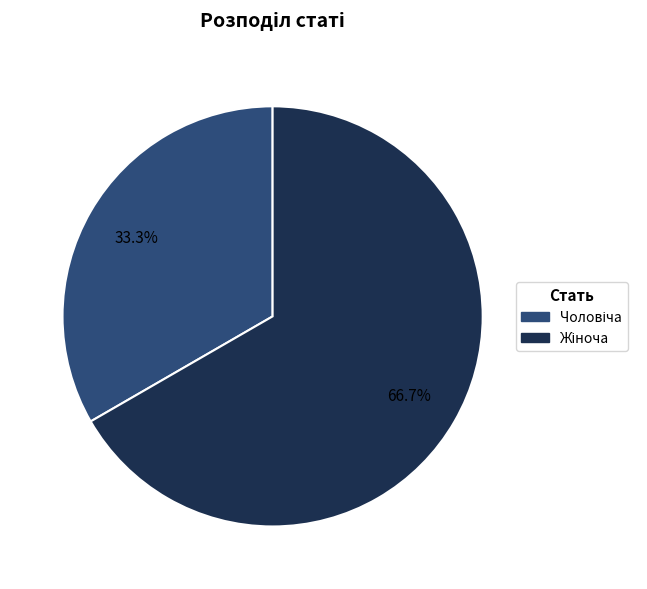

Count the number of slices in the pie.

2